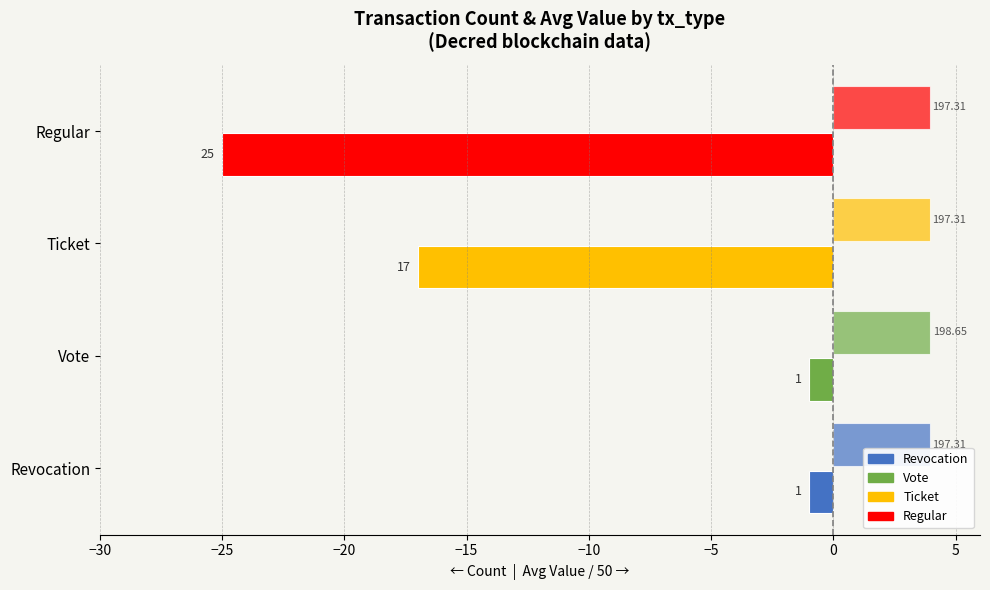

How many bars are there in total?

8